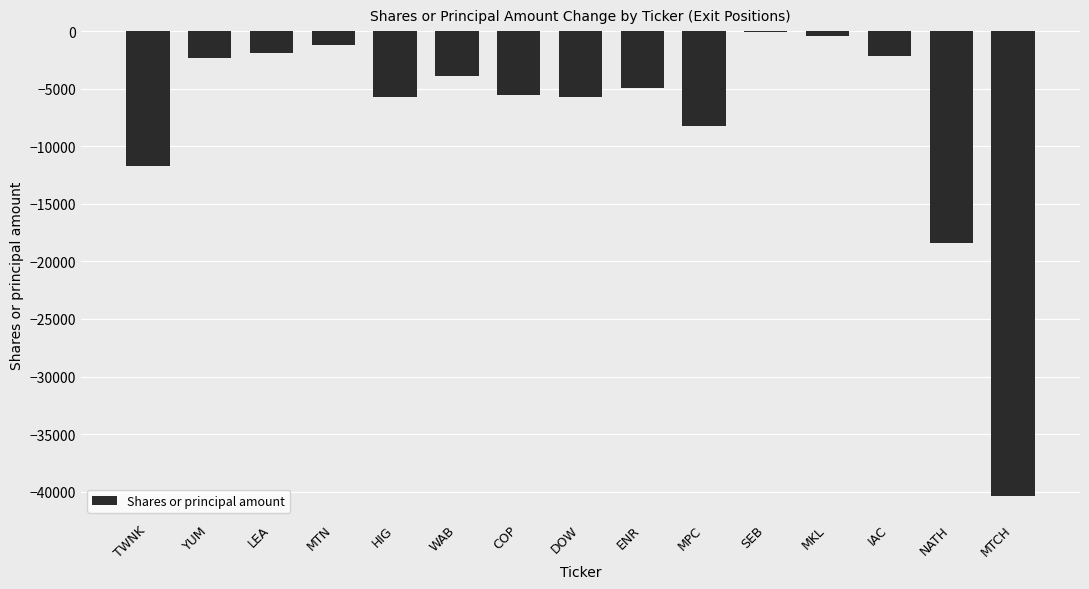

Is it true that the value at MPC is -3627?

False